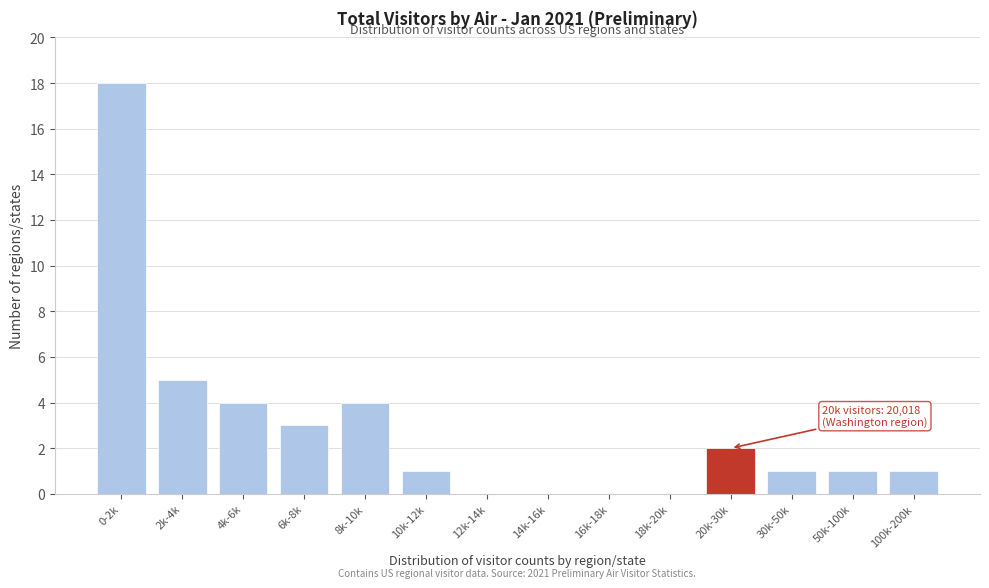

Reading left to right, transcribe all the data shown in this chart.

0-2k=18	2k-4k=5	4k-6k=4	6k-8k=3	8k-10k=4	10k-12k=1	12k-14k=0	14k-16k=0	16k-18k=0	18k-20k=0	20k-30k=2	30k-50k=1	50k-100k=1	100k-200k=1